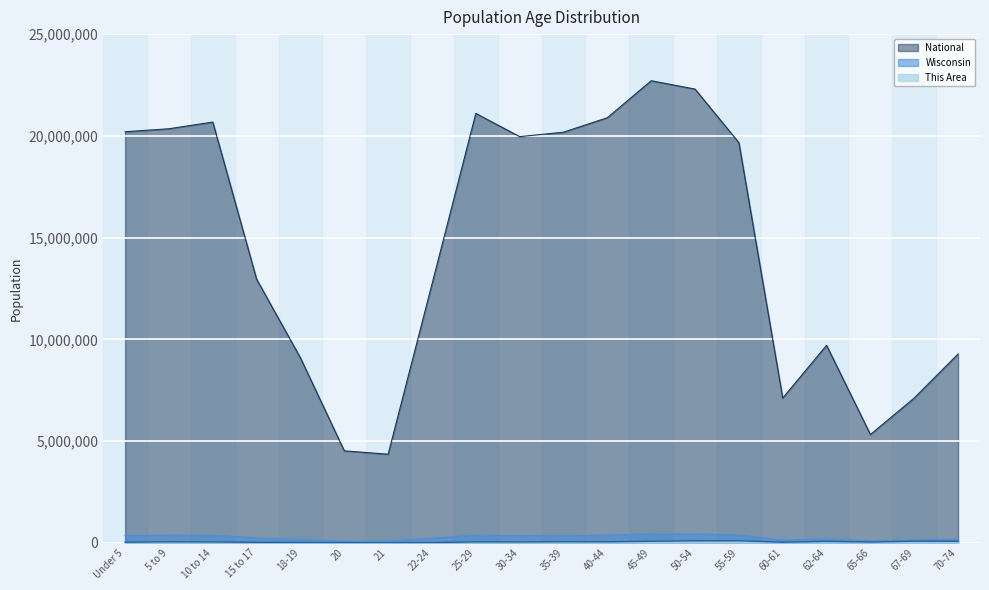

Where is Wisconsin nearest to the value 257921?

15 to 17